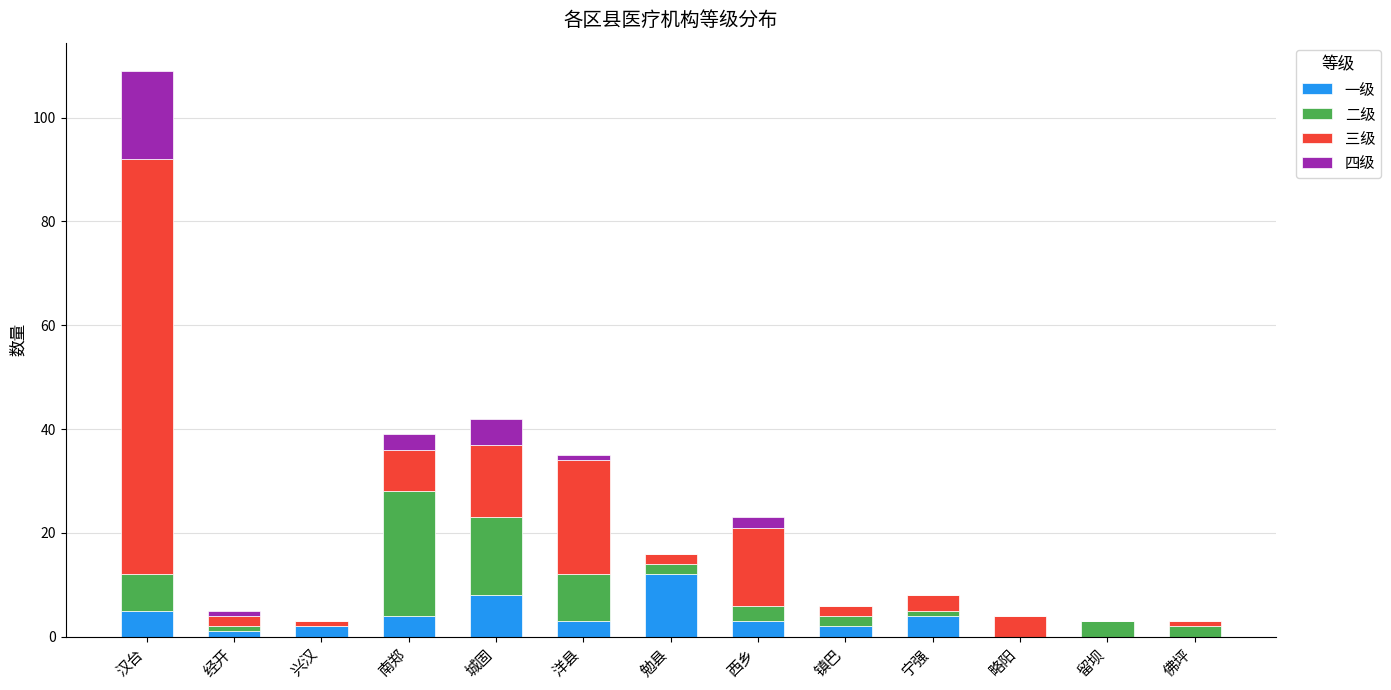

What is the total value across all series at 南郑?

39